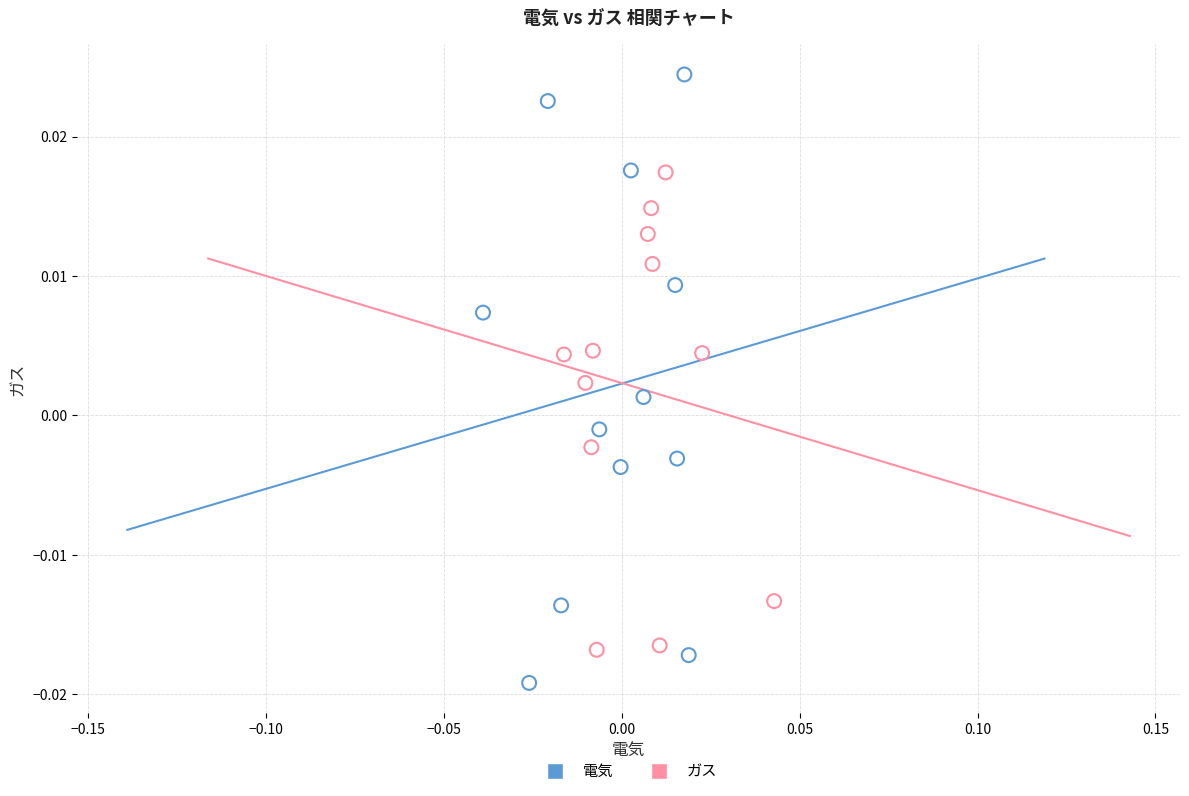

Which series has the largest Y range (max minus min)?

電気